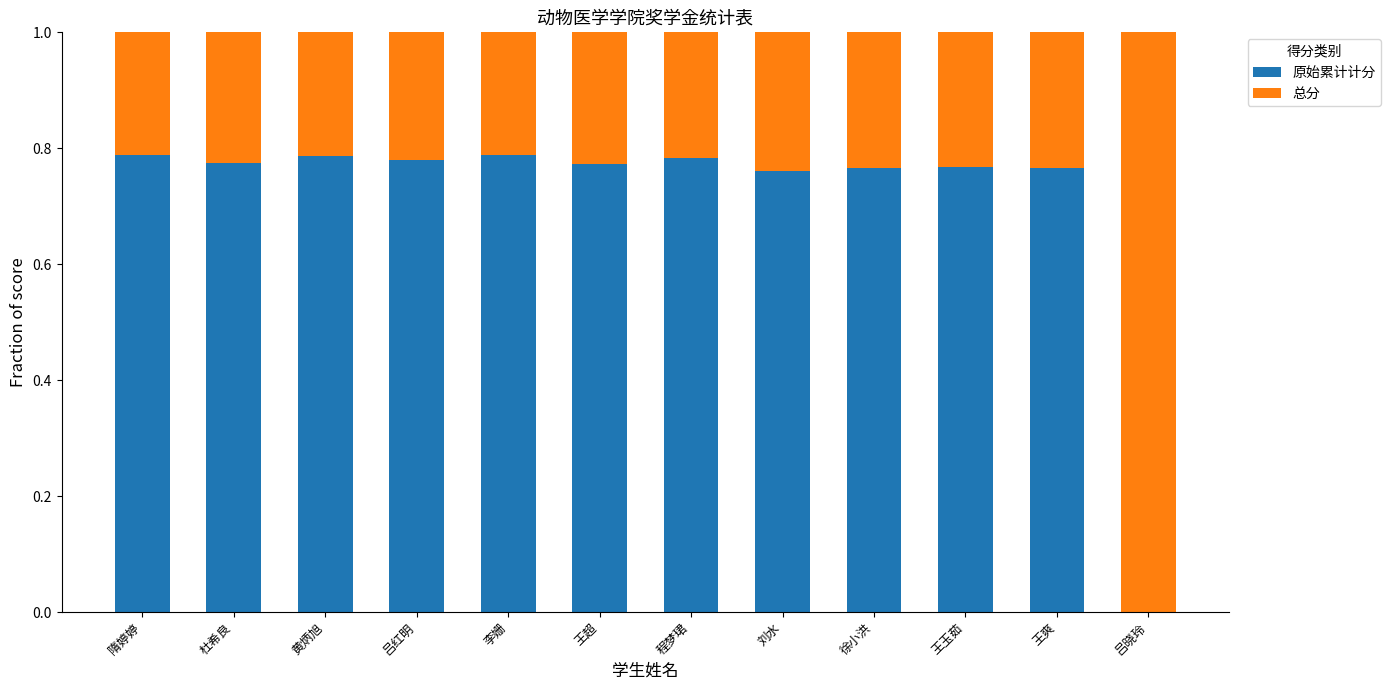

What is the total value across all series at 王玉茹?

1.0